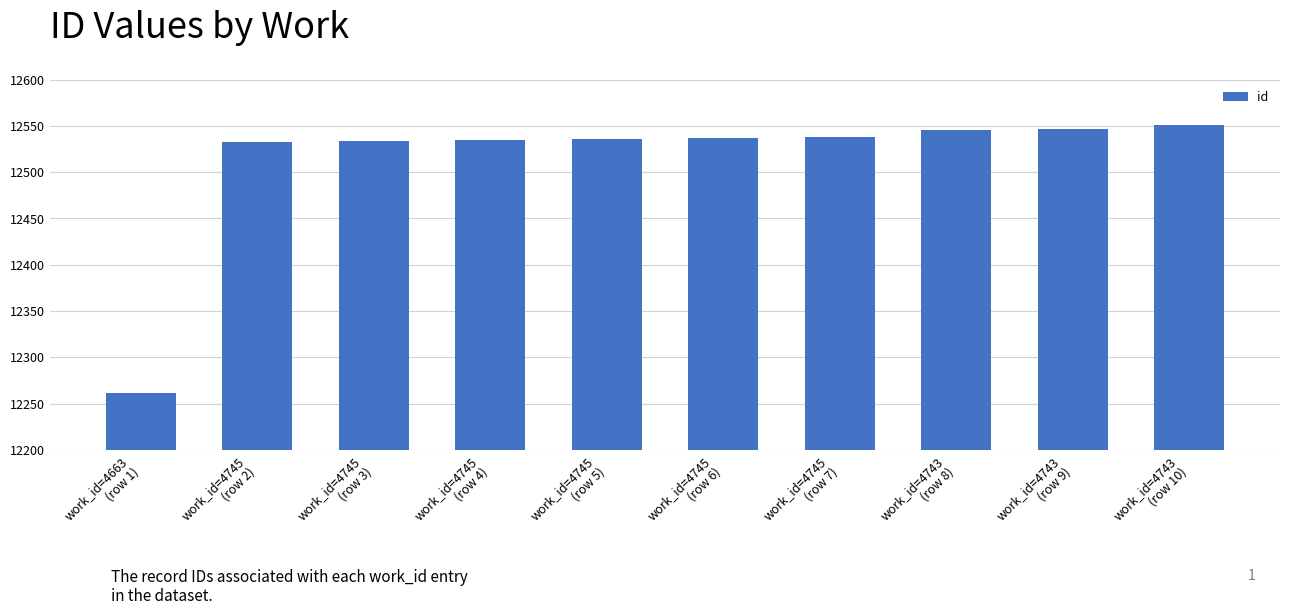

What position from the right is work_id=4743
(row 8)?

3